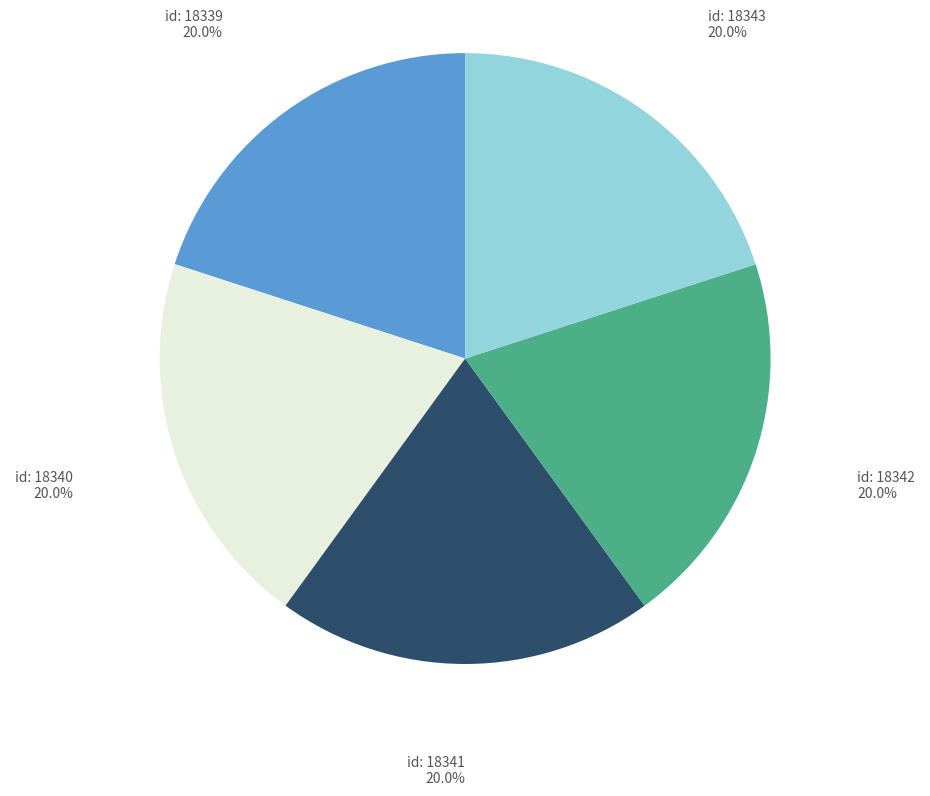

Does any single category account for the majority?

No